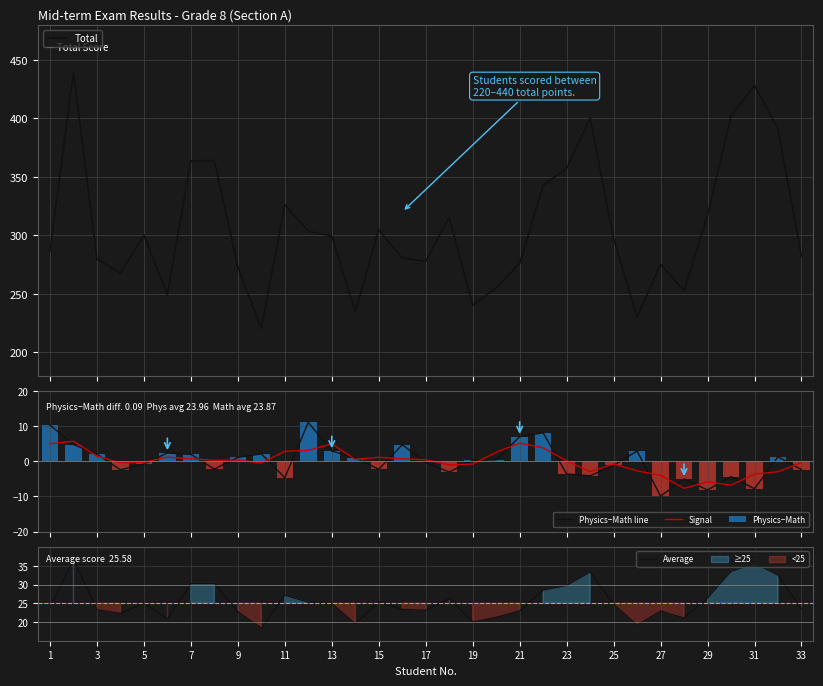

What is the lowest value of the Signal series?

-7.7